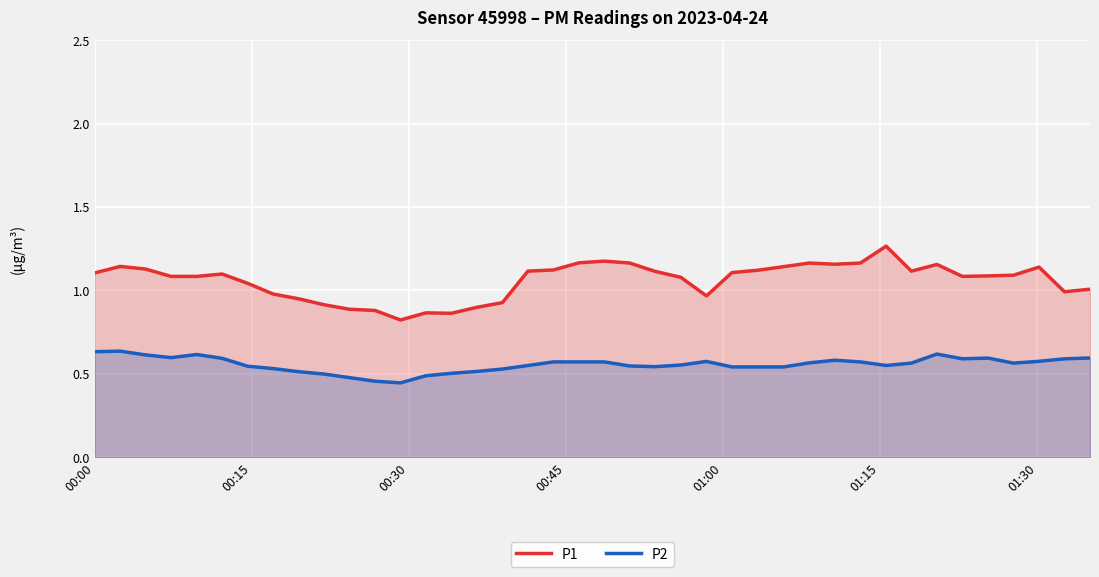

Which series has the largest total across all categories?

P1